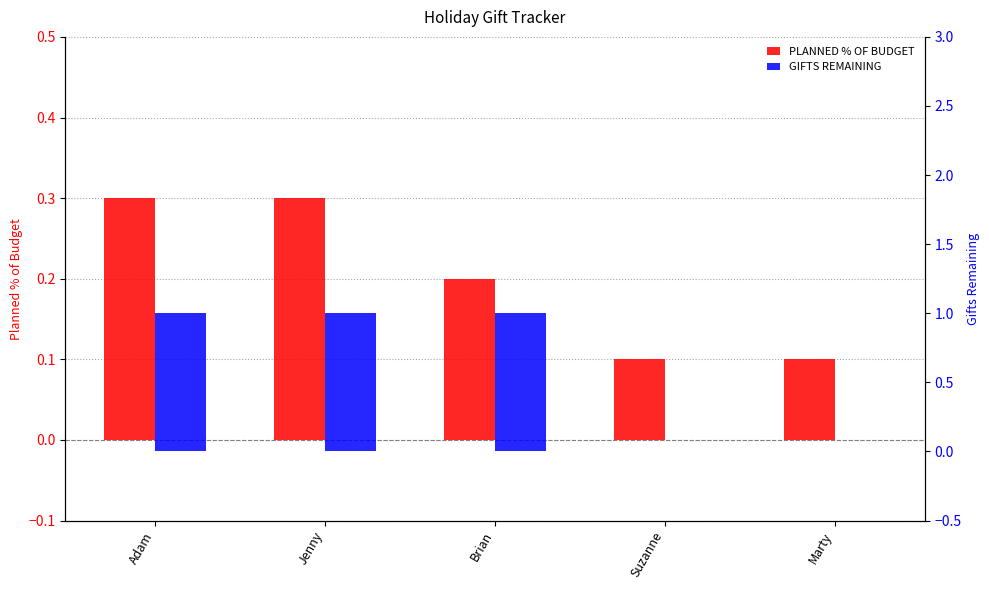

What is the sum of all PLANNED % OF BUDGET values?

1.0